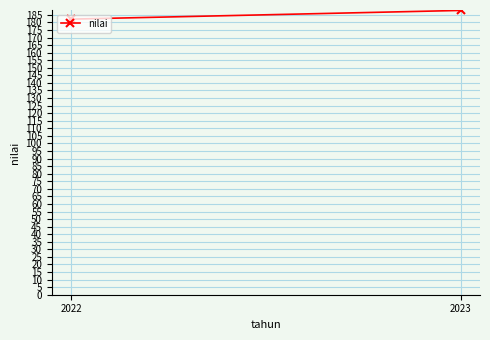

The value at 2023 is 187.9. True or false?

True